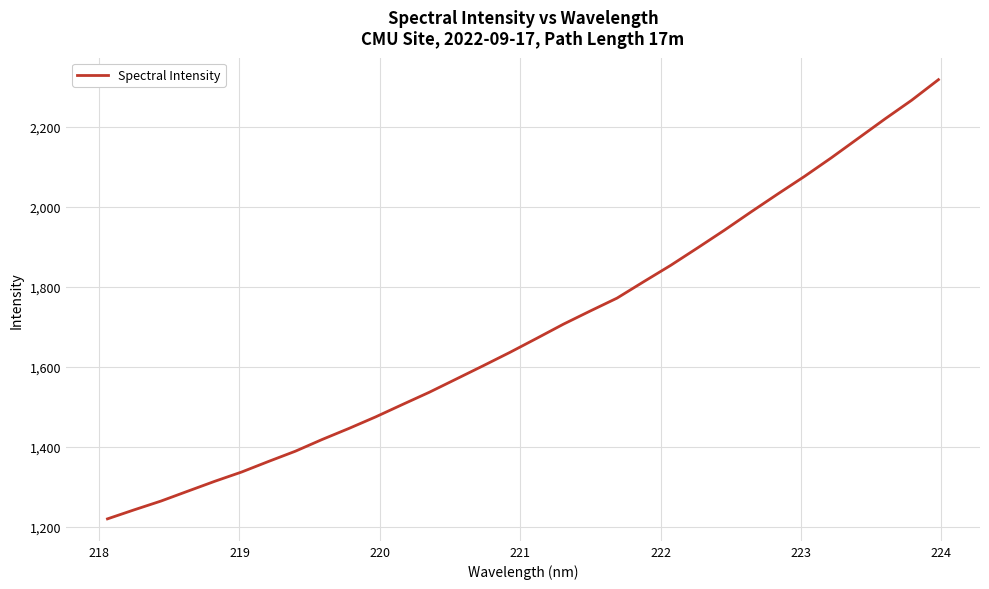

What is the minimum value shown in the chart?

1220.4